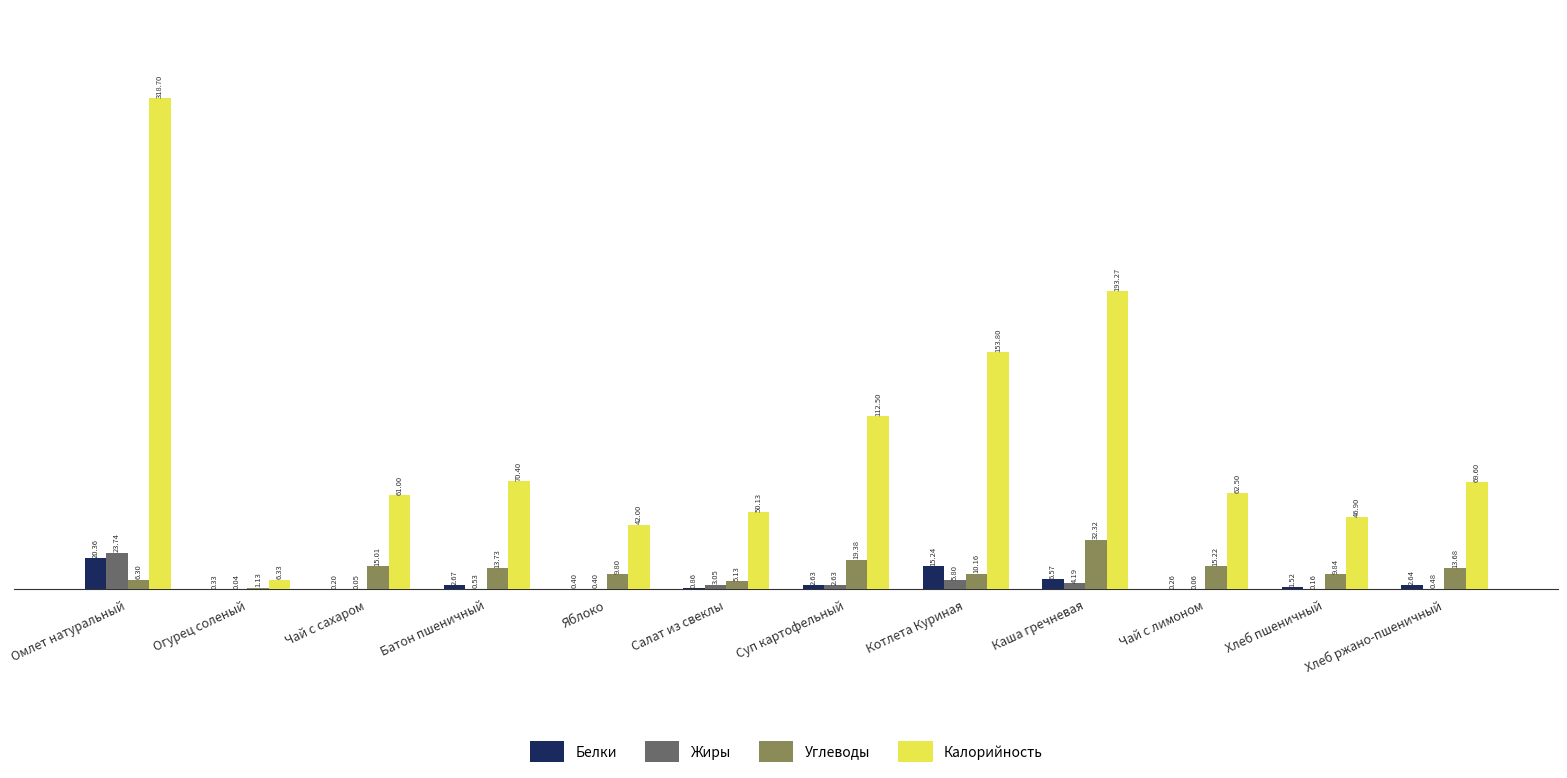

Which series changed the most between Чай с сахаром and Суп картофельный?

Калорийность